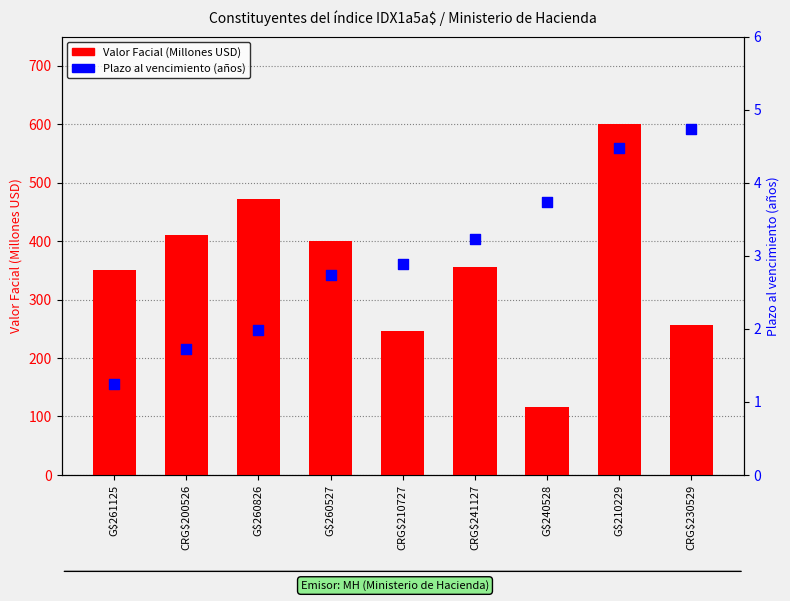

At how many categories does at least one series exceed 373?

4